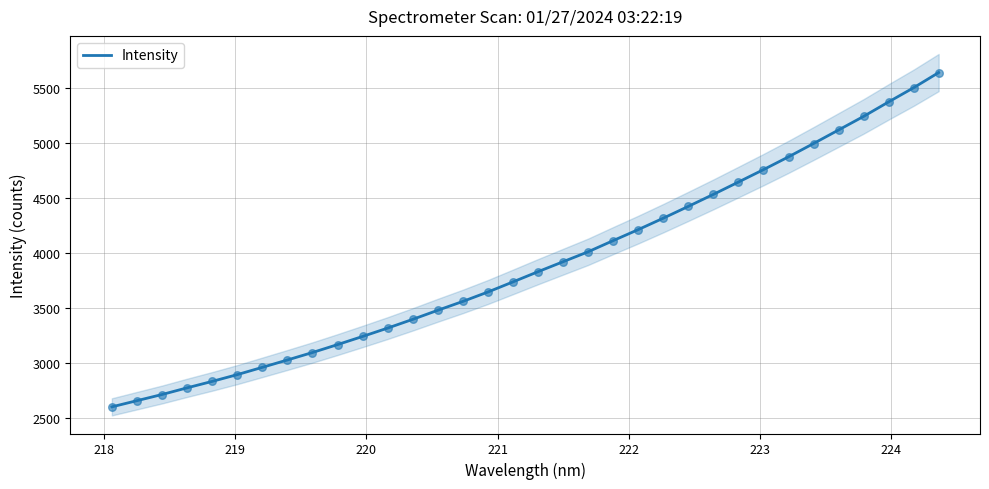

What is the highest value of the Intensity series?

5643.3